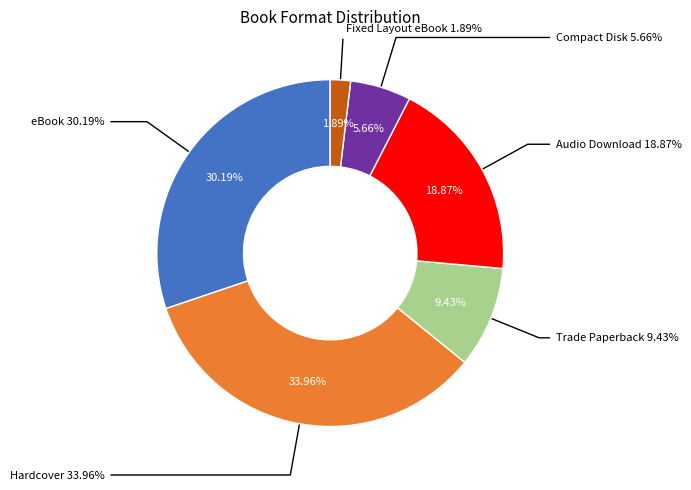

To the nearest percent, what percentage of the pie is eBook?

30%